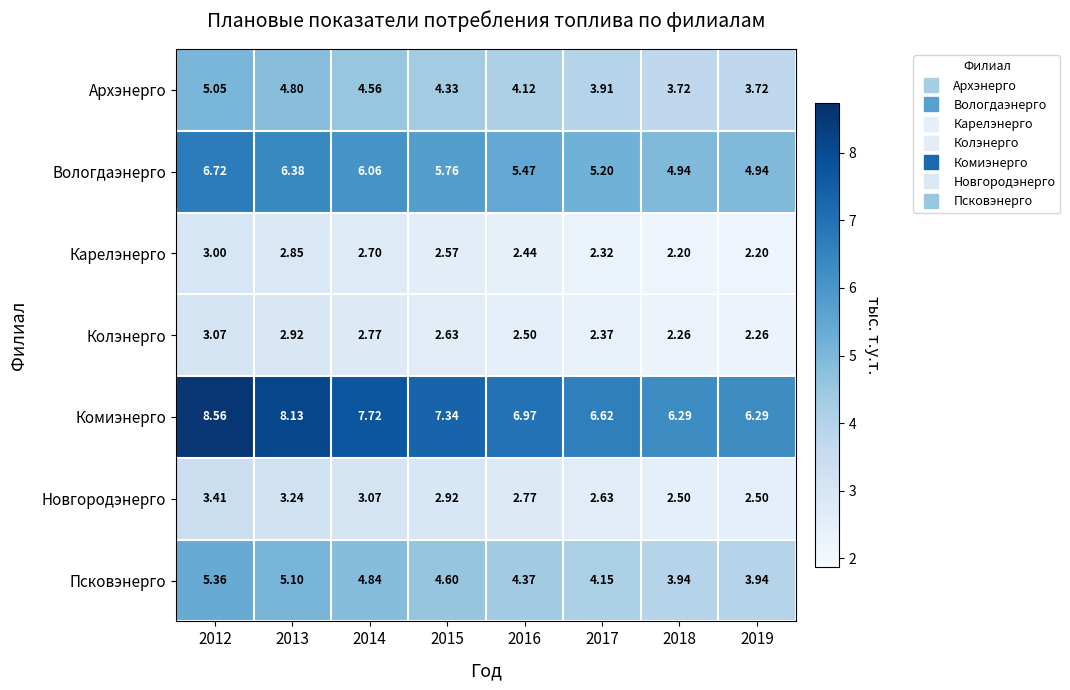

Which series has the largest total across all categories?

Комиэнерго